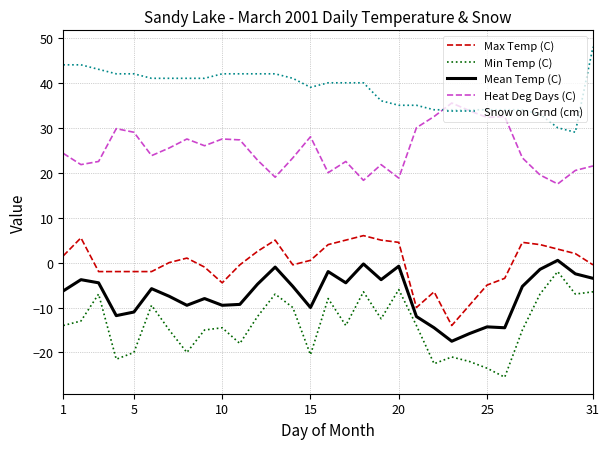

Rank the series by their maximum value, from lowest to highest.

Min Temp (C), Mean Temp (C), Max Temp (C), Heat Deg Days (C), Snow on Grnd (cm)